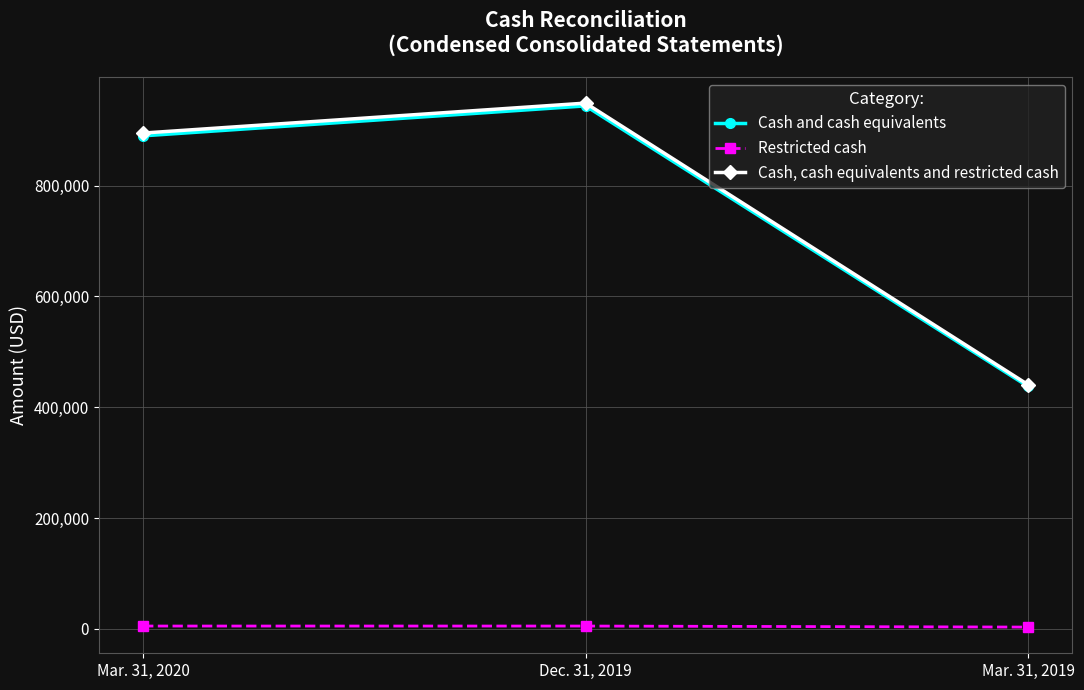

What position from the right is Mar. 31, 2020?

3